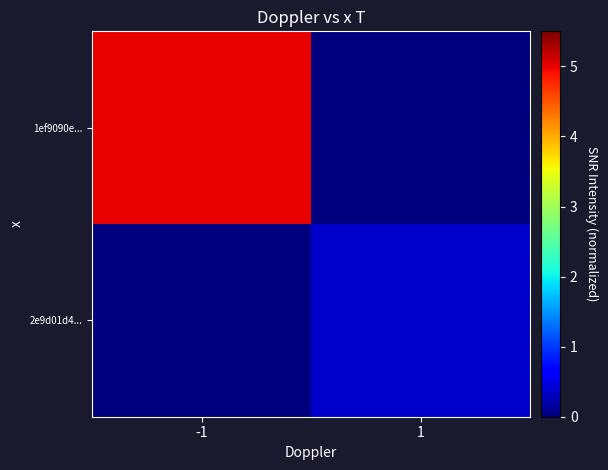

Rank the series at -1 from lowest to highest value.

2e9d01d4..., 1ef9090e...